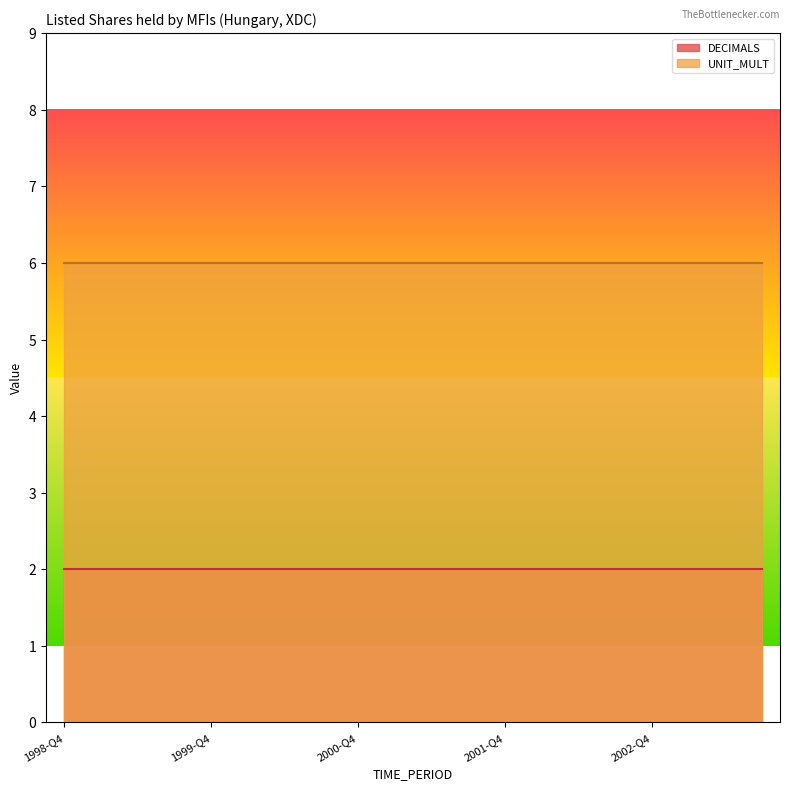

Which series has the largest range (max minus min)?

DECIMALS